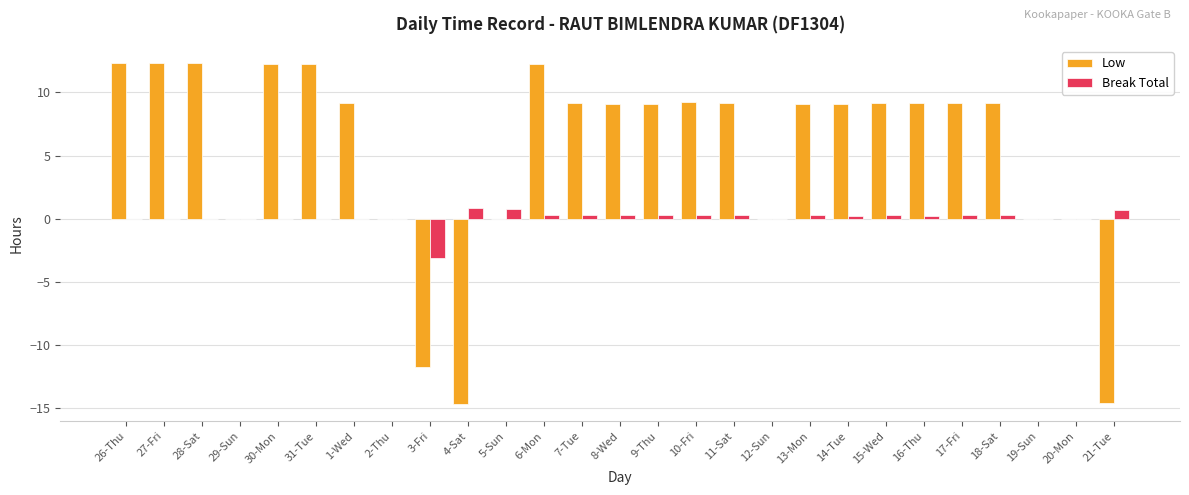

What are all the series names shown in the legend?

Low, Break Total